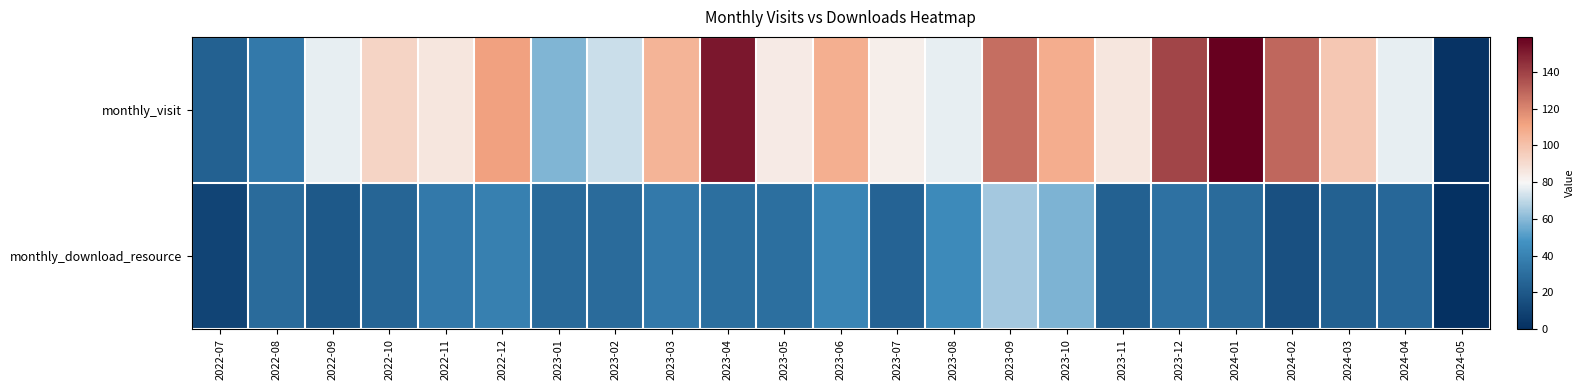

Rank the series by their average value, from highest to lowest.

monthly_visit, monthly_download_resource